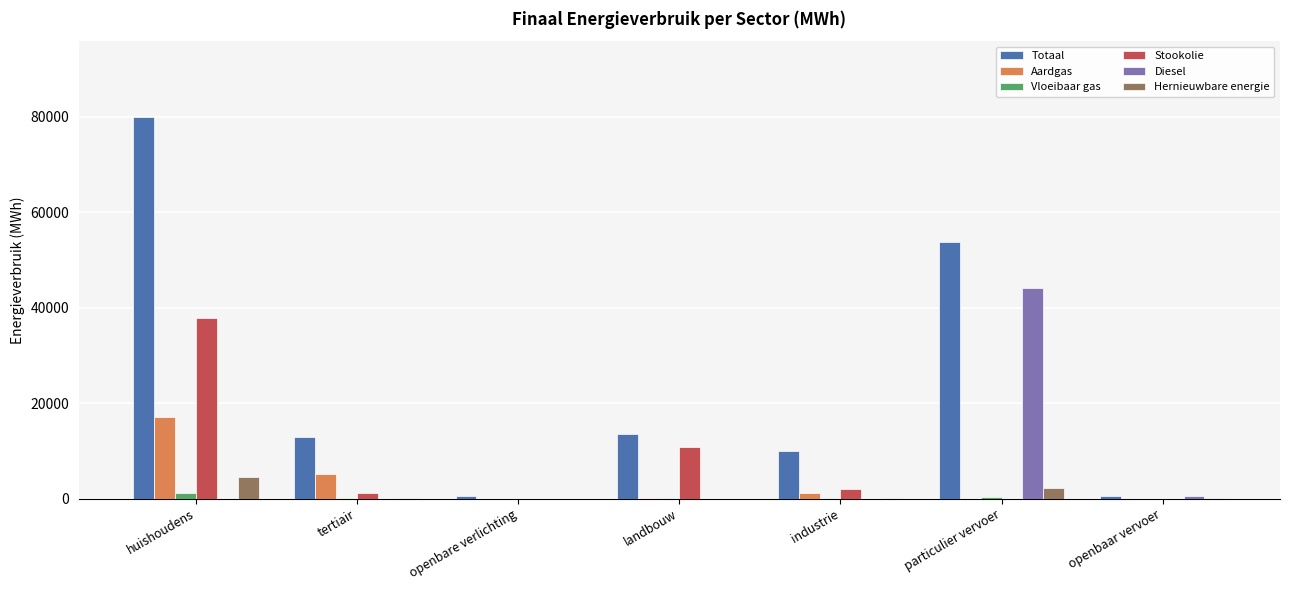

At which category is the sum across all series the highest?

huishoudens